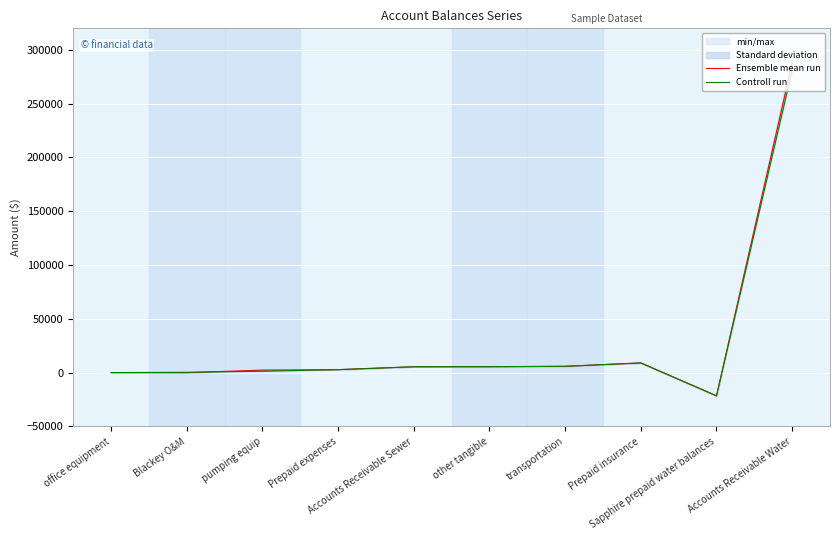

Which series has the widest spread of values?

Ensemble mean run